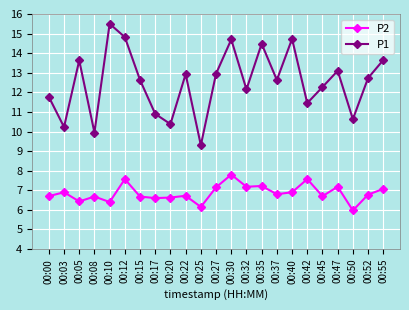

True or false: P1 and P2 cross at least once.

False